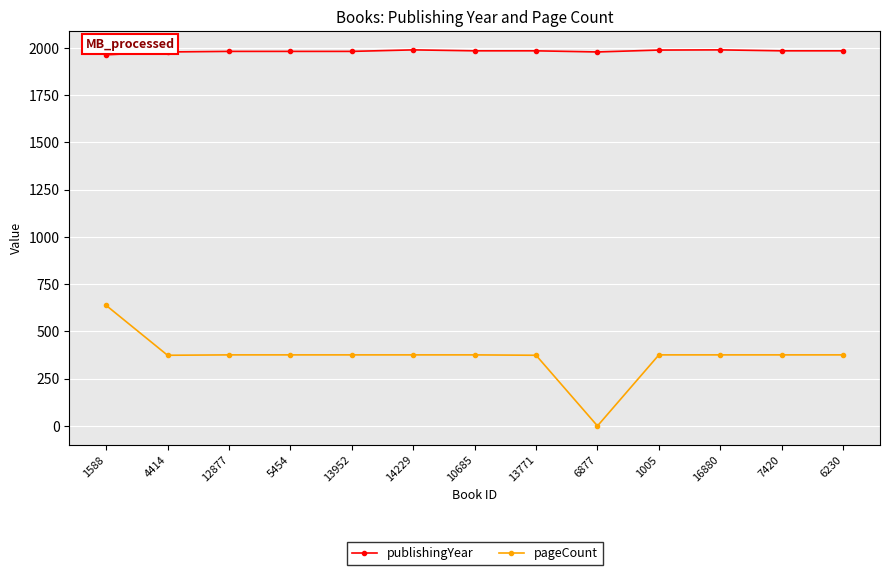

Is the value of publishingYear at 16880 greater than the value of pageCount at 7420?

Yes